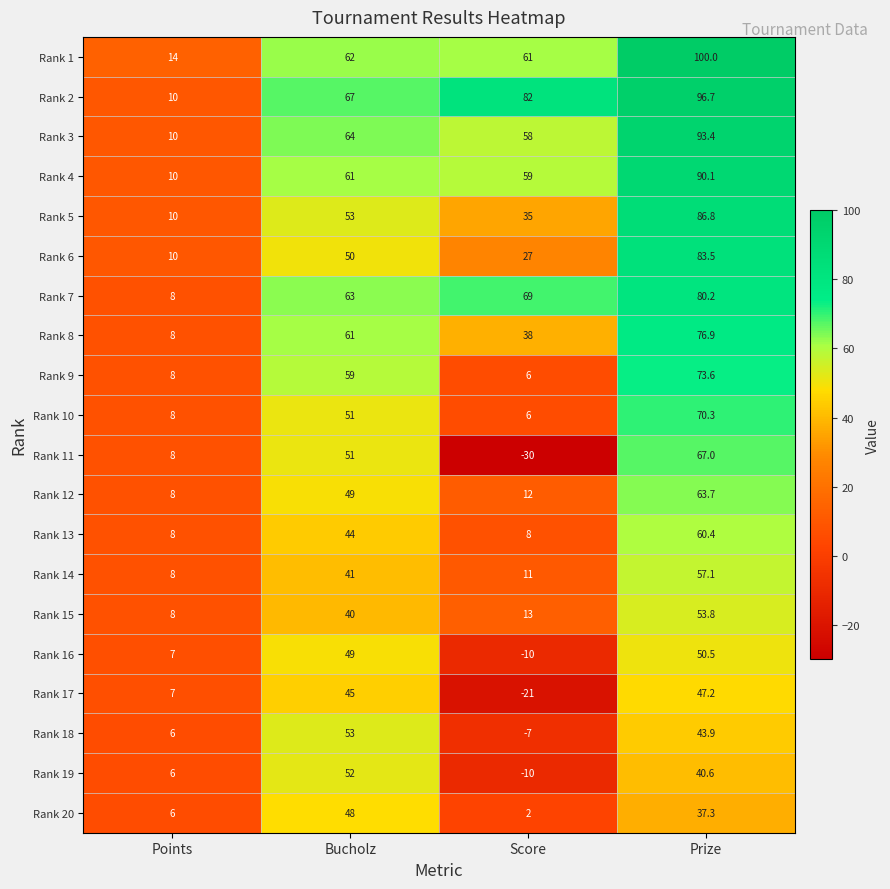

What is the sum of all Rank 4 values?

220.1